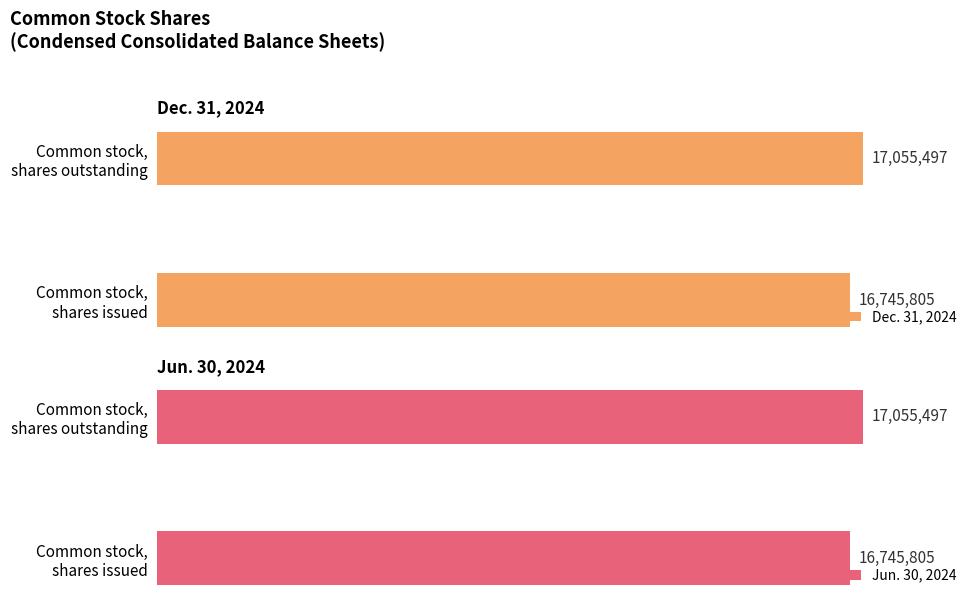

The Jun. 30, 2024 series shows 5252434 at Common stock, shares outstanding. True or false?

False